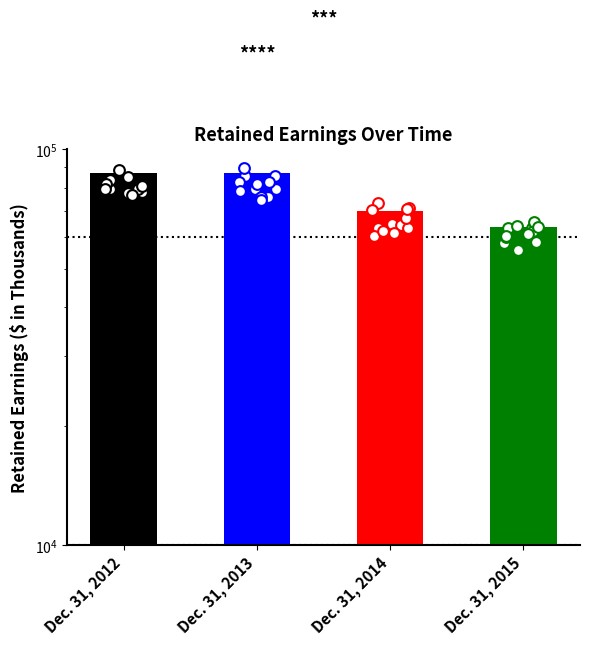

Between Dec. 31, 2013 and Dec. 31, 2014, which is larger?

Dec. 31, 2013